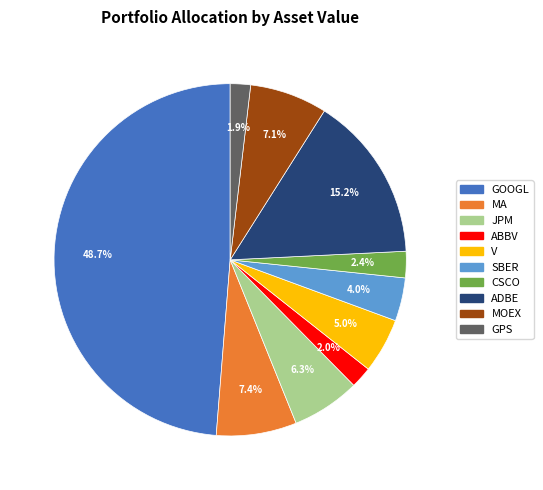

To the nearest percent, what is the difference between the largest and smallest slice percentages?

47%